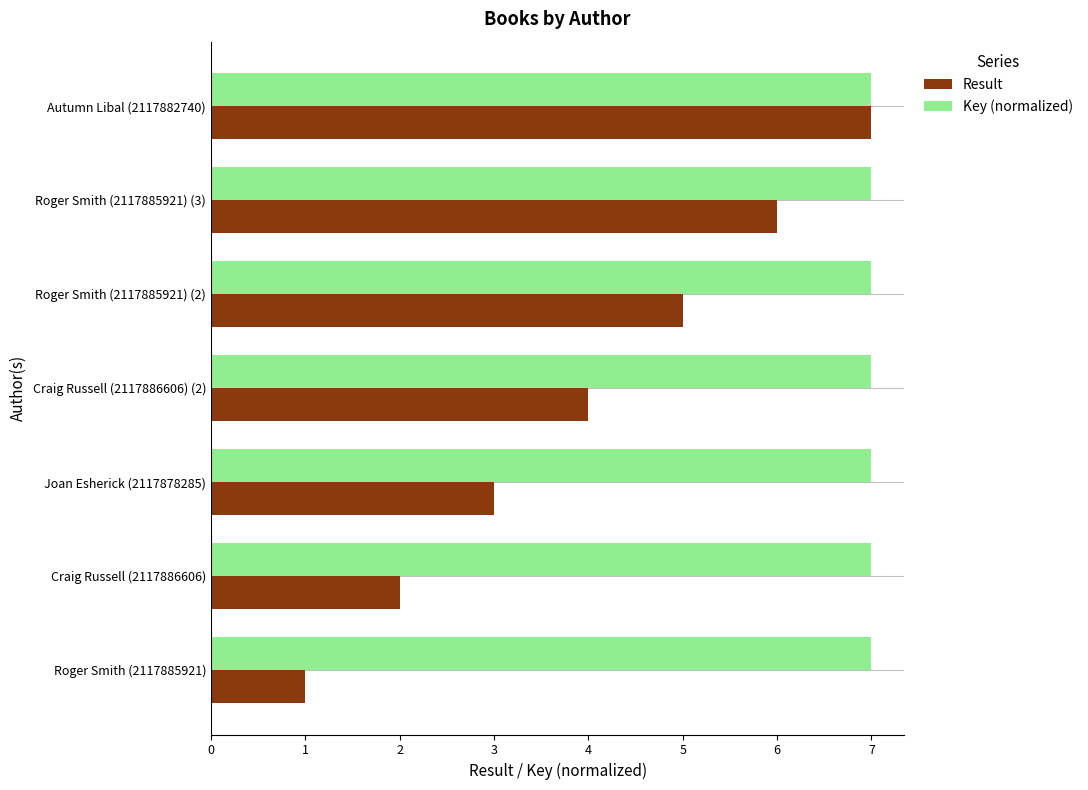

What is the lowest value of the Result series?

1.0